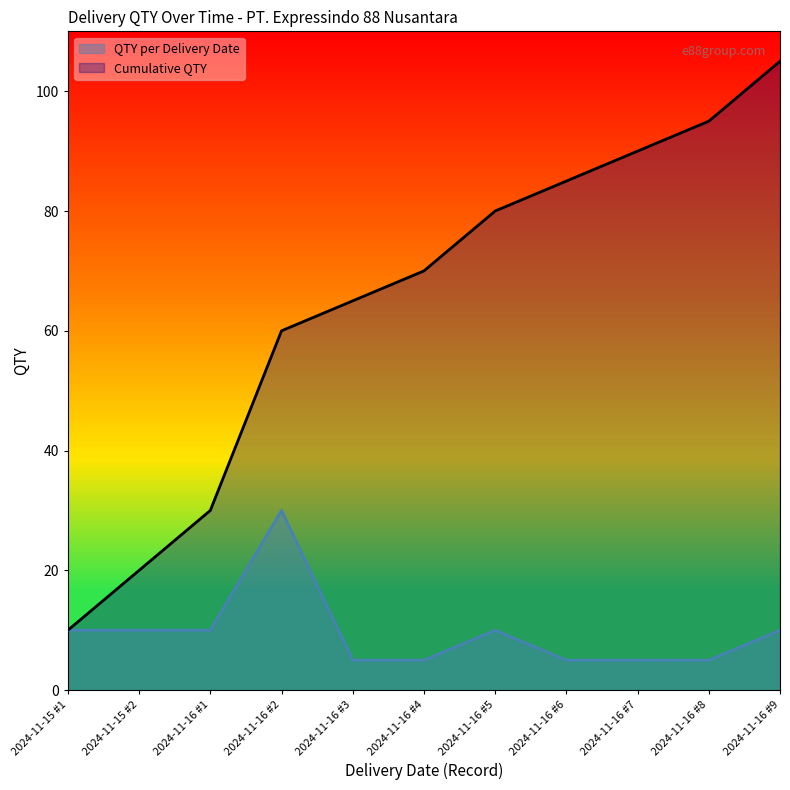

What is the sum of the QTY per Delivery Date values at 2024-11-16 #9 and 2024-11-16 #6?

15